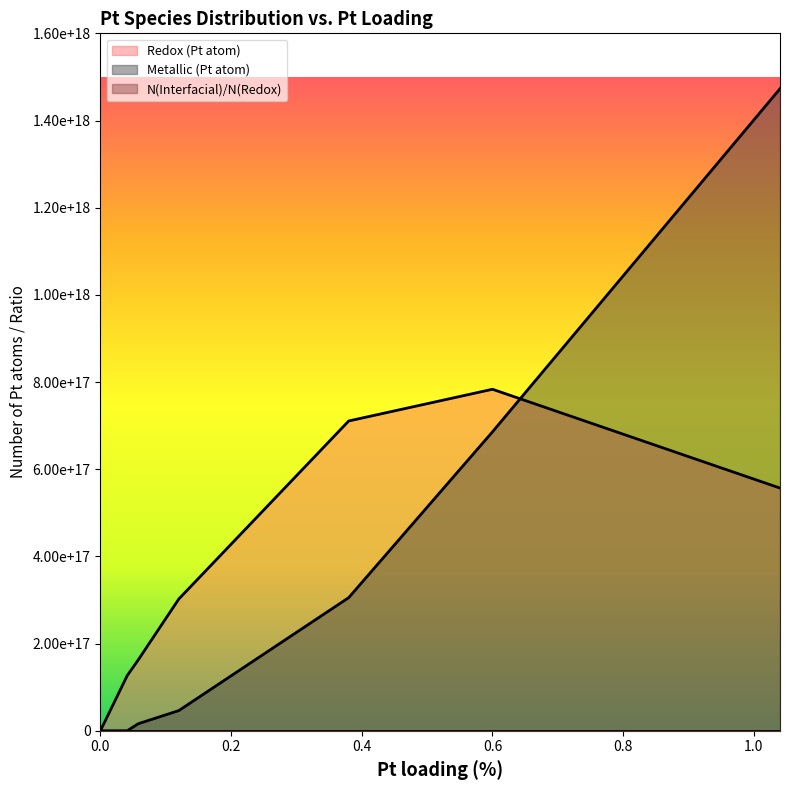

What is the label of the 1st point from the right?

1.04